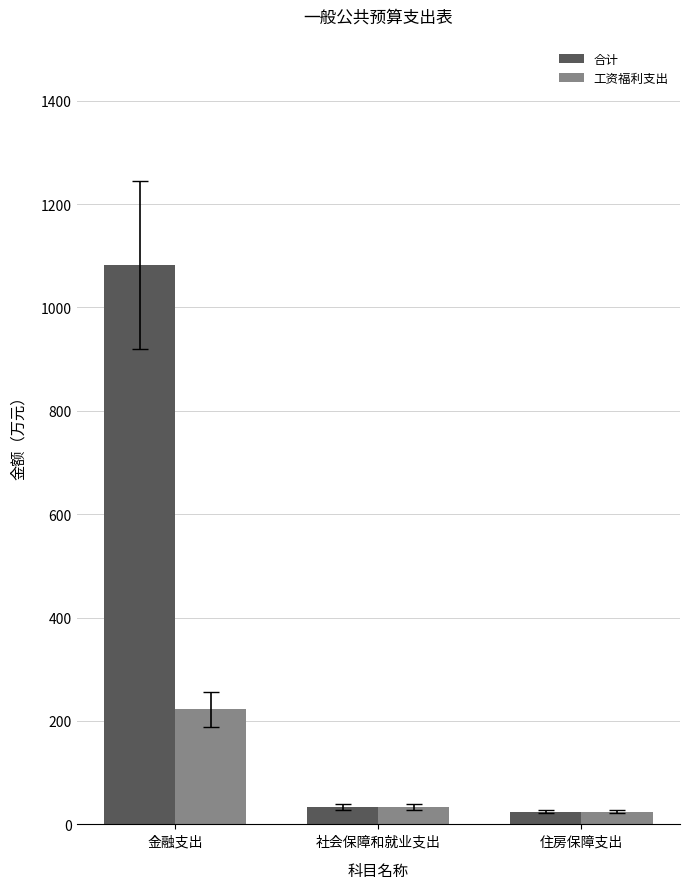

At which label is 工资福利支出 closest to 123?

社会保障和就业支出